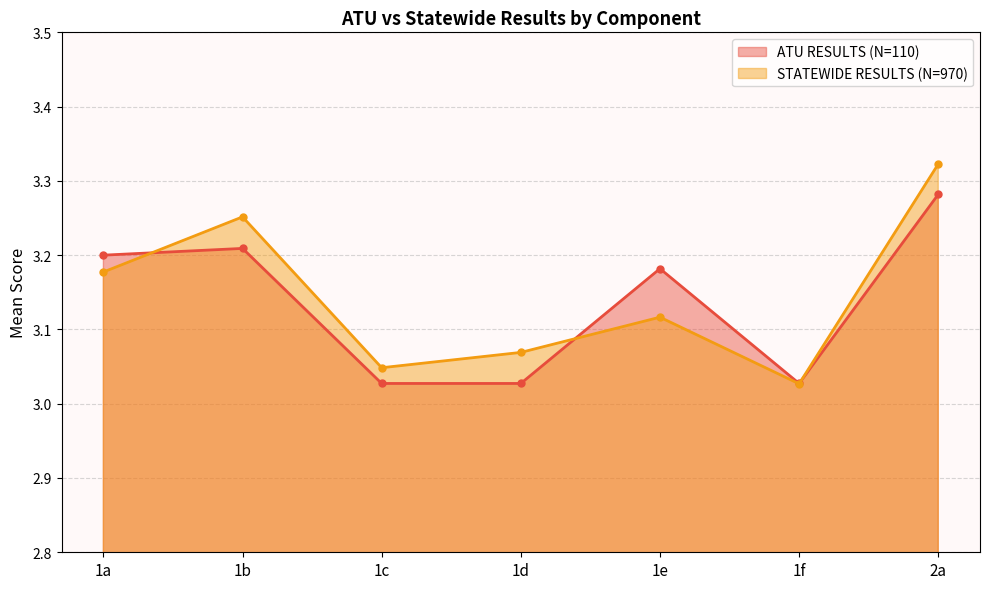

At 1f, list the series in order from smallest to largest.

STATEWIDE RESULTS (N=970), ATU RESULTS (N=110)